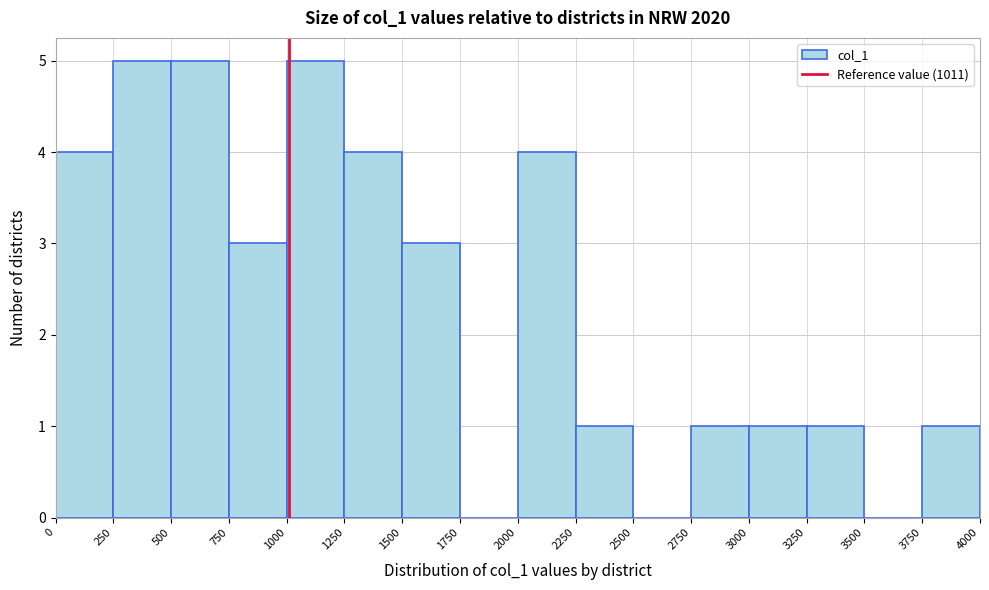

Reading left to right, list every bar in this chart as the range it spans on the x-axis followed by its height. The values are not printed on the chart, so give them approximately, as read against the axis.

0 to 250: 4
250 to 500: 5
500 to 750: 5
750 to 1000: 3
1000 to 1250: 5
1250 to 1500: 4
1500 to 1750: 3
1750 to 2000: 0
2000 to 2250: 4
2250 to 2500: 1
2500 to 2750: 0
2750 to 3000: 1
3000 to 3250: 1
3250 to 3500: 1
3500 to 3750: 0
3750 to 4000: 1